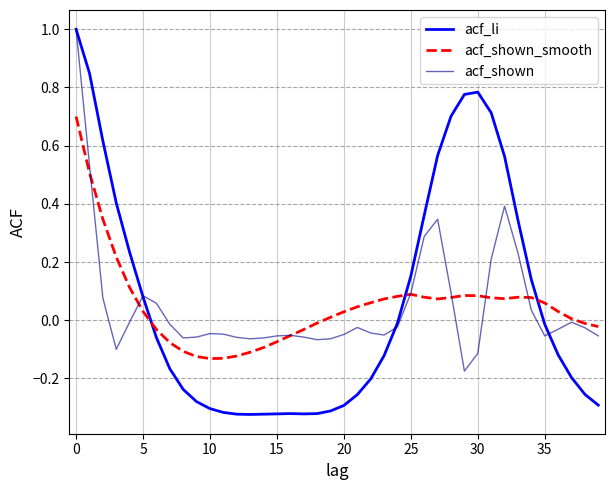

What is the maximum value for acf_shown_smooth?

0.7